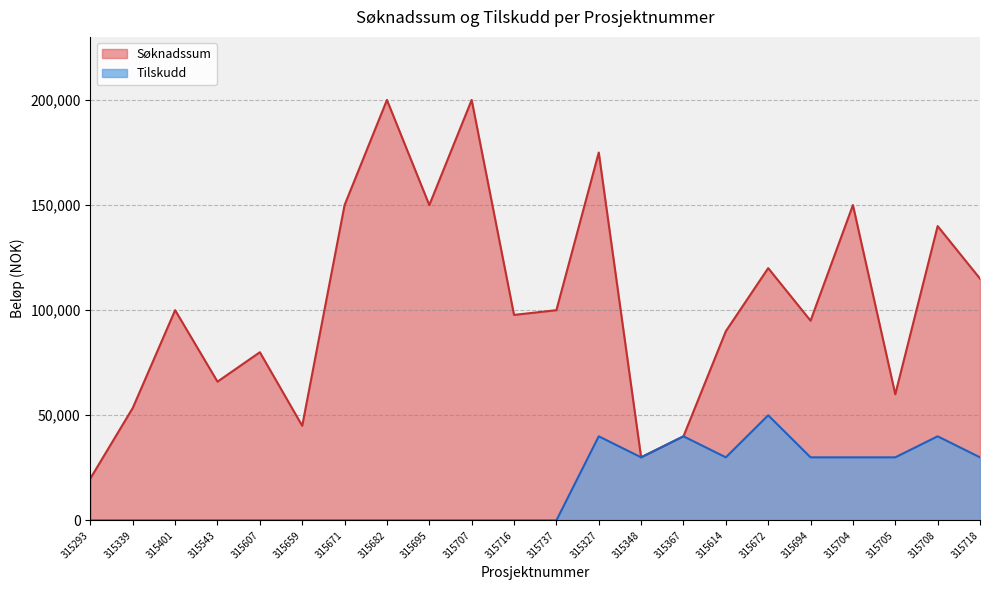

True or false: Søknadssum has a value of 100000 at 315737.

True